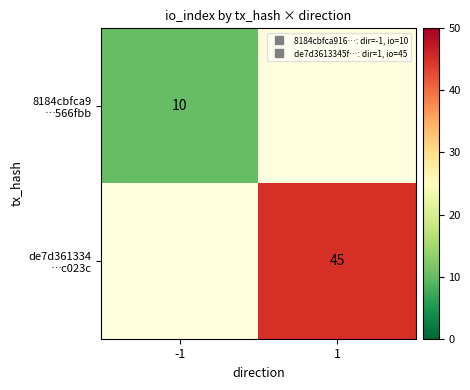

Count the number of categories in the chart.

2